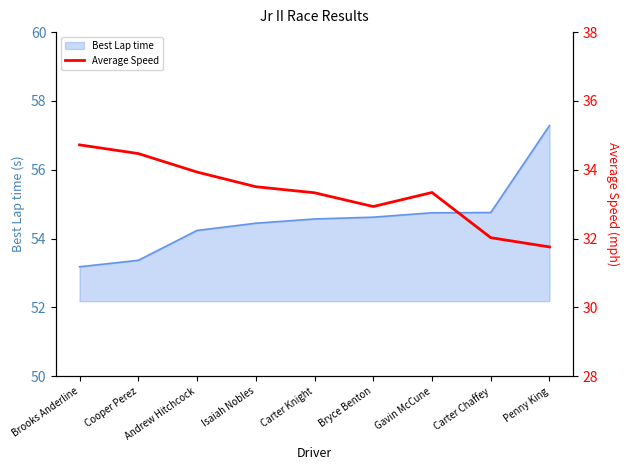

How many data points are above 33?

6